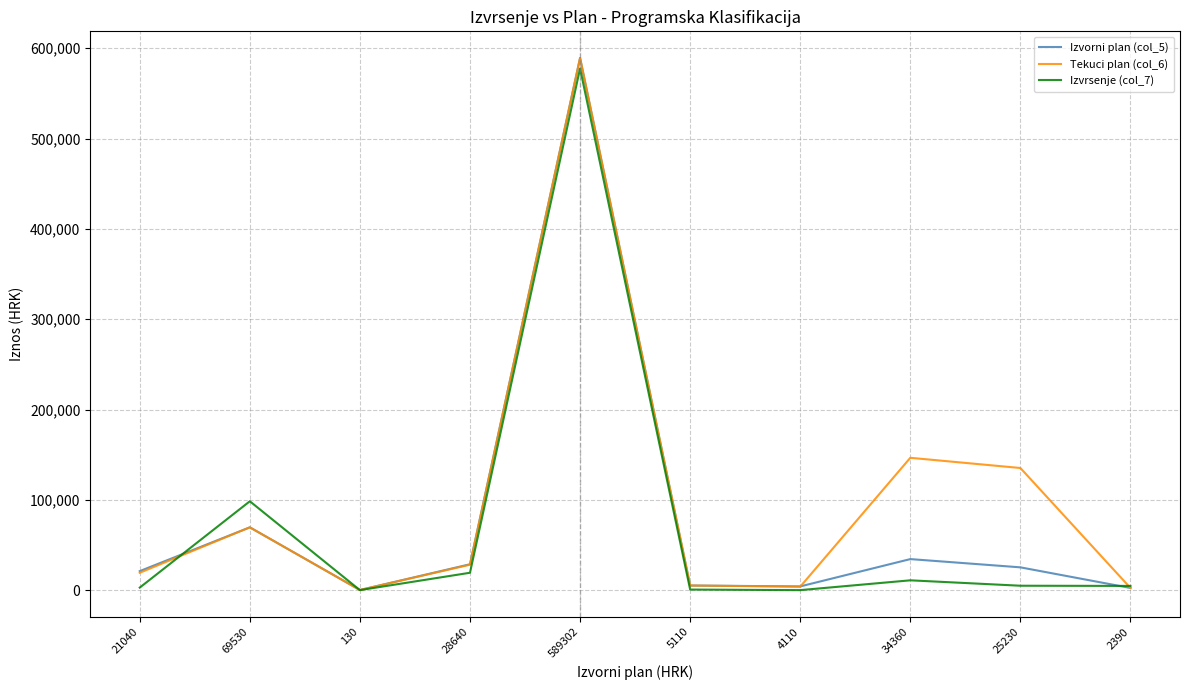

Where do Izvorni plan (col_5) and Izvrsenje (col_7) first cross each other?

21040 and 69530